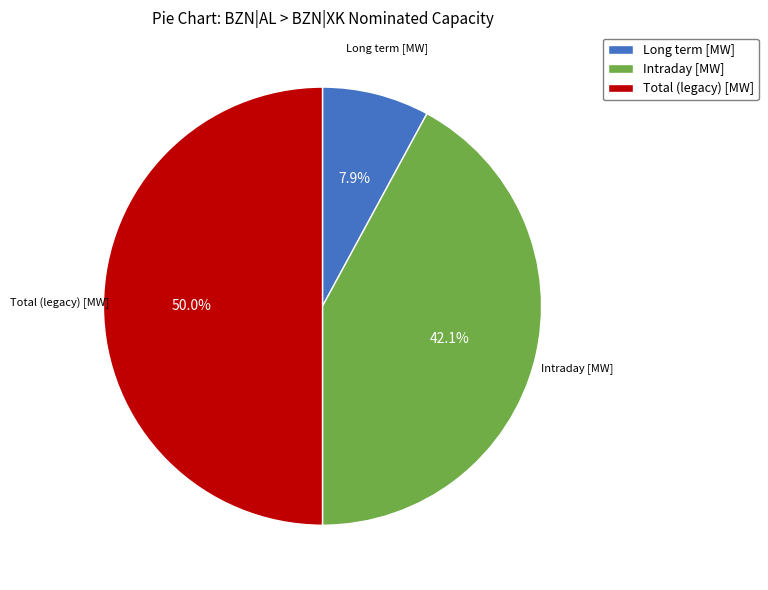

To the nearest percent, what is the average slice percentage?

33%